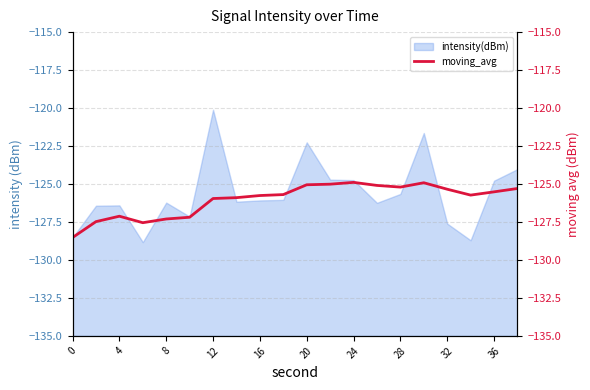

What is the sum of all values?

-2520.5